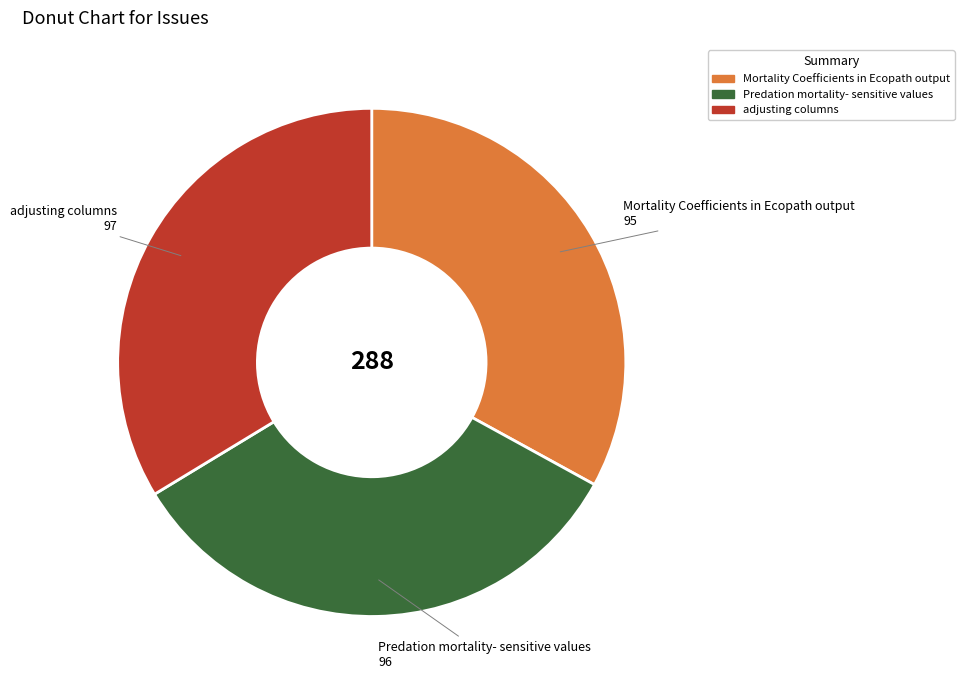

How many segments does this pie chart have?

3